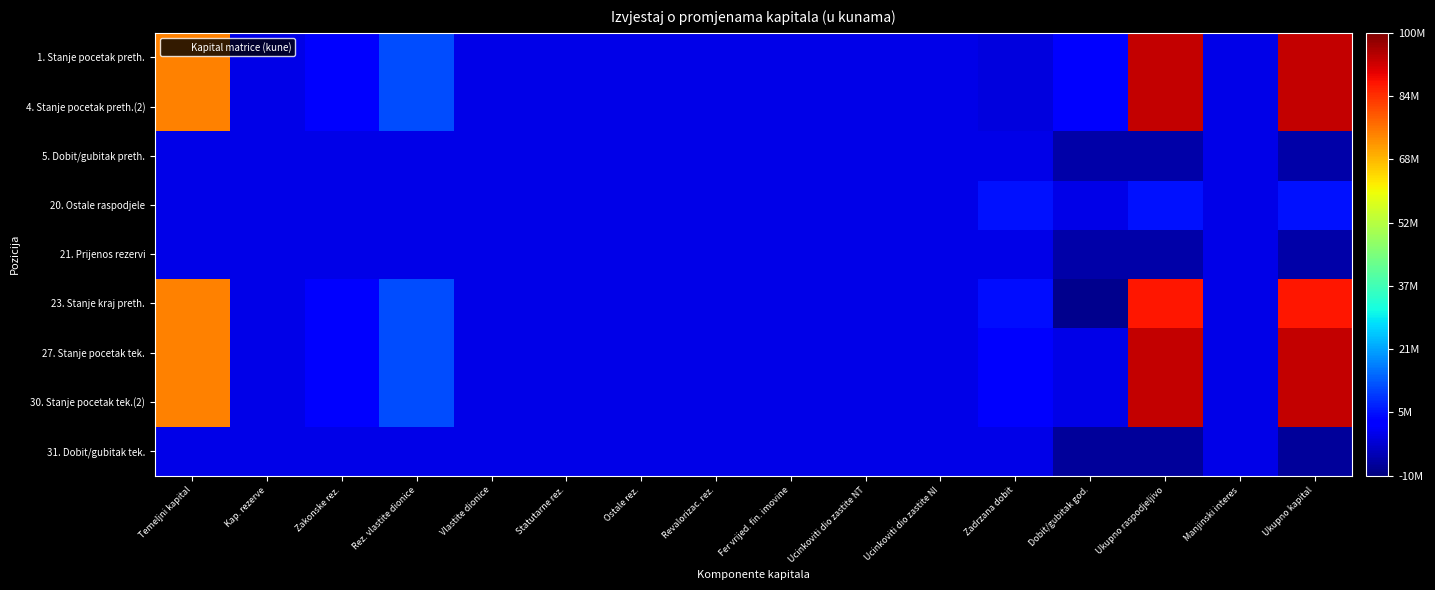

Reading right to left, list all the values displayed in this chart.

1. Stanje pocetak preth.: Ukupno kapital=93178088	Manjinski interes=0	Ukupno raspodjeljivo=93178088	Dobit/gubitak god.=2948560	Zadrzana dobit=-759242	Ucinkoviti dio zastite NI=0	Ucinkoviti dio zastite NT=0	Fer vrijed. fin. imovine=0	Revalorizac. rez.=0	Ostale rez.=0	Statutarne rez.=0	Vlastite dionice=0	Rez. vlastite dionice=12064778	Zakonske rez.=3770050	Kap. rezerve=173442	Temeljni kapital=74980500
4. Stanje pocetak preth.(2): Ukupno kapital=93178088	Manjinski interes=0	Ukupno raspodjeljivo=93178088	Dobit/gubitak god.=2948560	Zadrzana dobit=-759242	Ucinkoviti dio zastite NI=0	Ucinkoviti dio zastite NT=0	Fer vrijed. fin. imovine=0	Revalorizac. rez.=0	Ostale rez.=0	Statutarne rez.=0	Vlastite dionice=0	Rez. vlastite dionice=12064778	Zakonske rez.=3770050	Kap. rezerve=173442	Temeljni kapital=74980500
5. Dobit/gubitak preth.: Ukupno kapital=-5823418	Manjinski interes=0	Ukupno raspodjeljivo=-5823418	Dobit/gubitak god.=-5823418	Zadrzana dobit=0	Ucinkoviti dio zastite NI=0	Ucinkoviti dio zastite NT=0	Fer vrijed. fin. imovine=0	Revalorizac. rez.=0	Ostale rez.=0	Statutarne rez.=0	Vlastite dionice=0	Rez. vlastite dionice=0	Zakonske rez.=0	Kap. rezerve=0	Temeljni kapital=0
20. Ostale raspodjele: Ukupno kapital=5823418	Manjinski interes=0	Ukupno raspodjeljivo=5823418	Dobit/gubitak god.=0	Zadrzana dobit=5823418	Ucinkoviti dio zastite NI=0	Ucinkoviti dio zastite NT=0	Fer vrijed. fin. imovine=0	Revalorizac. rez.=0	Ostale rez.=0	Statutarne rez.=0	Vlastite dionice=0	Rez. vlastite dionice=0	Zakonske rez.=0	Kap. rezerve=0	Temeljni kapital=0
21. Prijenos rezervi: Ukupno kapital=-5823418	Manjinski interes=0	Ukupno raspodjeljivo=-5823418	Dobit/gubitak god.=-5823418	Zadrzana dobit=0	Ucinkoviti dio zastite NI=0	Ucinkoviti dio zastite NT=0	Fer vrijed. fin. imovine=0	Revalorizac. rez.=0	Ostale rez.=0	Statutarne rez.=0	Vlastite dionice=0	Rez. vlastite dionice=0	Zakonske rez.=0	Kap. rezerve=0	Temeljni kapital=0
23. Stanje kraj preth.: Ukupno kapital=87354670	Manjinski interes=0	Ukupno raspodjeljivo=87354670	Dobit/gubitak god.=-8698276	Zadrzana dobit=5064176	Ucinkoviti dio zastite NI=0	Ucinkoviti dio zastite NT=0	Fer vrijed. fin. imovine=0	Revalorizac. rez.=0	Ostale rez.=0	Statutarne rez.=0	Vlastite dionice=0	Rez. vlastite dionice=12064778	Zakonske rez.=3770050	Kap. rezerve=173442	Temeljni kapital=74980500
27. Stanje pocetak tek.: Ukupno kapital=93445308	Manjinski interes=0	Ukupno raspodjeljivo=93445308	Dobit/gubitak god.=267220	Zadrzana dobit=2189318	Ucinkoviti dio zastite NI=0	Ucinkoviti dio zastite NT=0	Fer vrijed. fin. imovine=0	Revalorizac. rez.=0	Ostale rez.=0	Statutarne rez.=0	Vlastite dionice=0	Rez. vlastite dionice=12064778	Zakonske rez.=3770050	Kap. rezerve=173442	Temeljni kapital=74980500
30. Stanje pocetak tek.(2): Ukupno kapital=93445308	Manjinski interes=0	Ukupno raspodjeljivo=93445308	Dobit/gubitak god.=267220	Zadrzana dobit=2189318	Ucinkoviti dio zastite NI=0	Ucinkoviti dio zastite NT=0	Fer vrijed. fin. imovine=0	Revalorizac. rez.=0	Ostale rez.=0	Statutarne rez.=0	Vlastite dionice=0	Rez. vlastite dionice=12064778	Zakonske rez.=3770050	Kap. rezerve=173442	Temeljni kapital=74980500
31. Dobit/gubitak tek.: Ukupno kapital=-7369945	Manjinski interes=0	Ukupno raspodjeljivo=-7369945	Dobit/gubitak god.=-7369945	Zadrzana dobit=0	Ucinkoviti dio zastite NI=0	Ucinkoviti dio zastite NT=0	Fer vrijed. fin. imovine=0	Revalorizac. rez.=0	Ostale rez.=0	Statutarne rez.=0	Vlastite dionice=0	Rez. vlastite dionice=0	Zakonske rez.=0	Kap. rezerve=0	Temeljni kapital=0